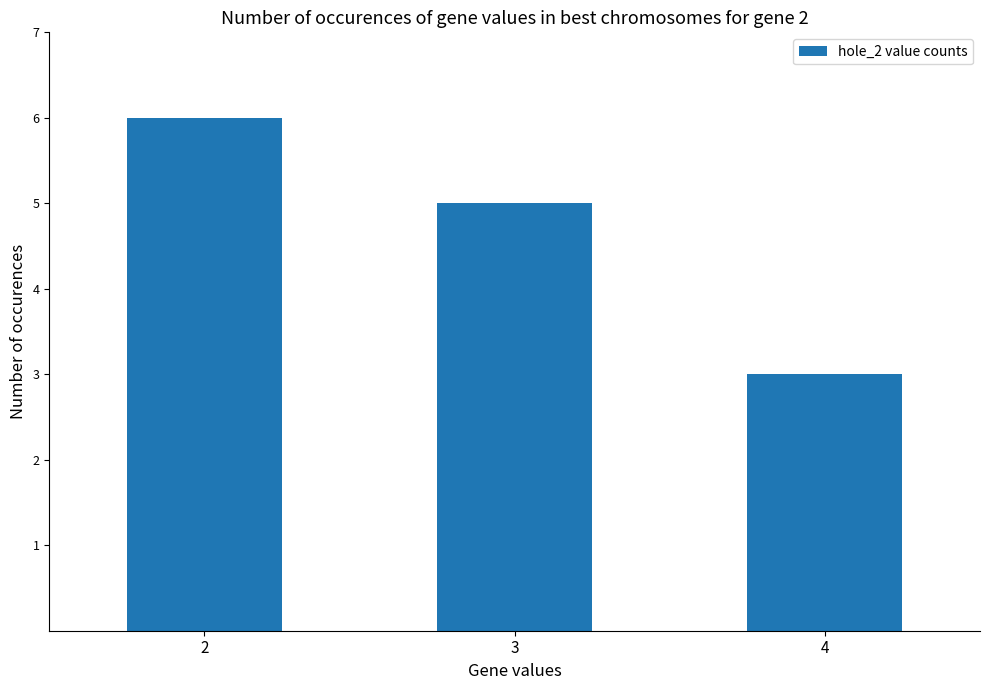

What is the change in value from 2 to 3?

-1